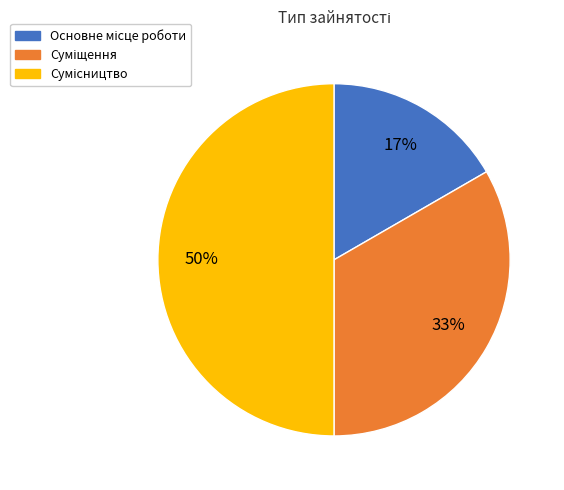

To the nearest percent, what is the difference between the largest and smallest slice percentages?

33%